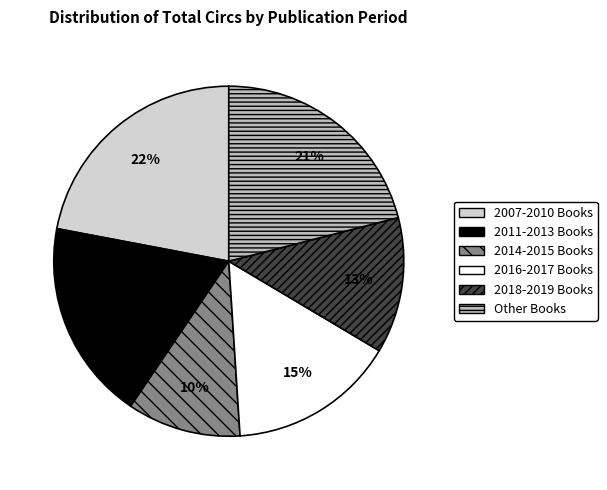

How many segments does this pie chart have?

6